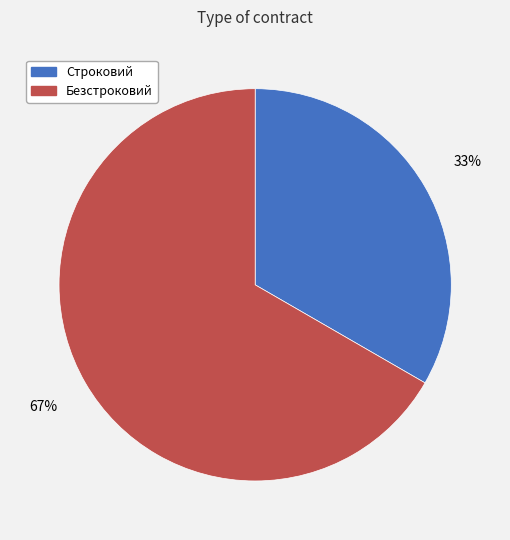

What is the smallest slice in the pie chart?

Строковий